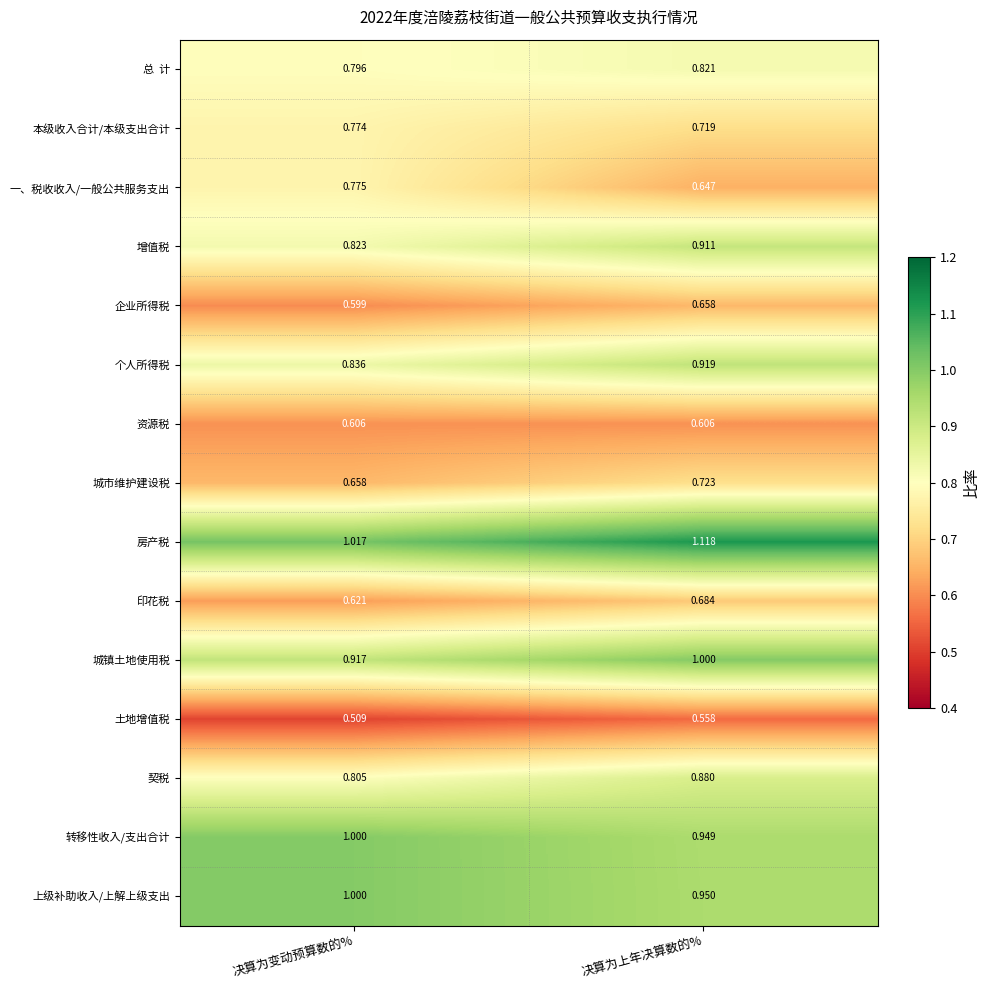

At which category is the sum across all series the highest?

决算为上年决算数的%